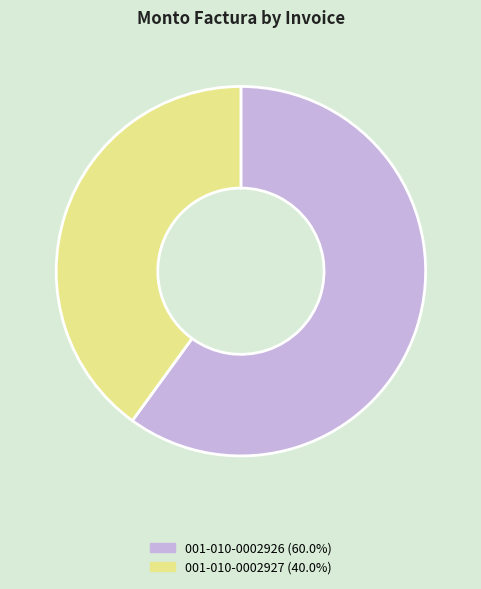

Approximately how many times larger is the value at 001-010-0002926 (60.0%) compared to 001-010-0002927 (40.0%)?

1.5